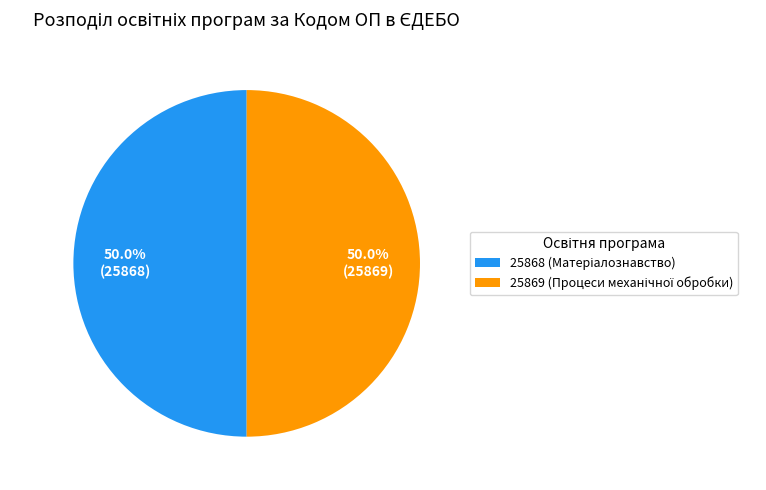

Rank the categories by value from lowest to highest.

25868 (Матеріалознавство), 25869 (Процеси механічної обробки)